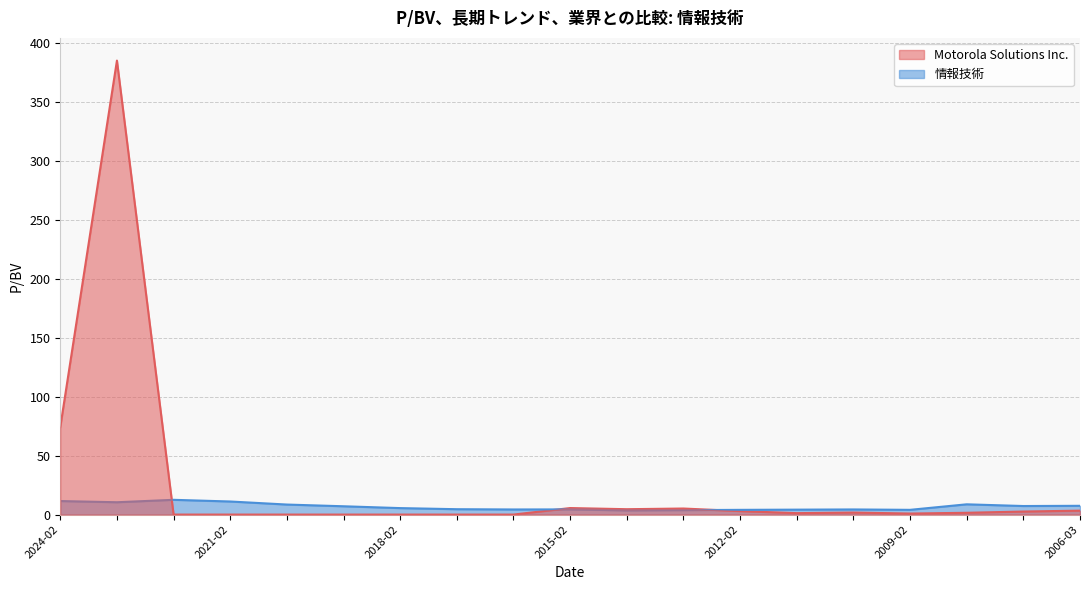

What is the maximum value for Motorola Solutions Inc.?

385.5